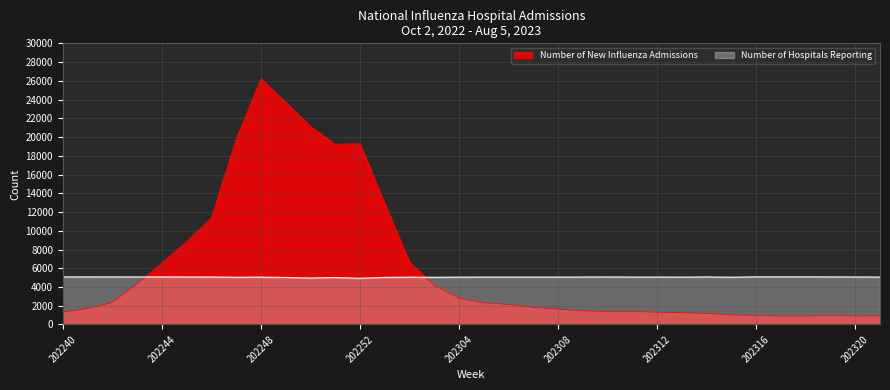

How many interior local valleys does the Number of New Influenza Admissions series have?

2